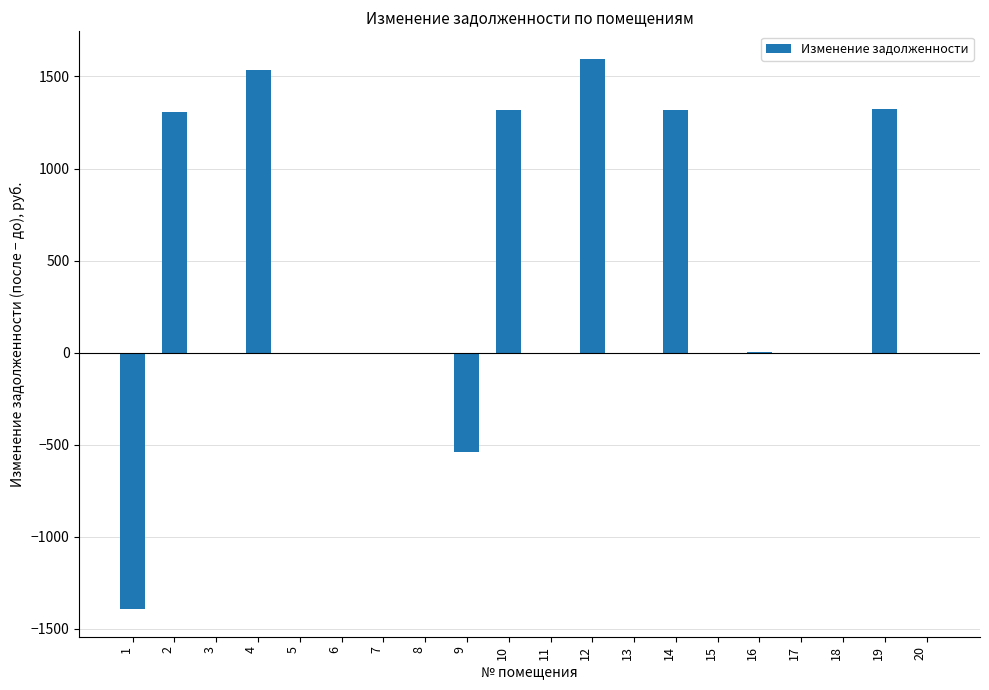

What is the sum of the values at 9 and 6?

-537.8